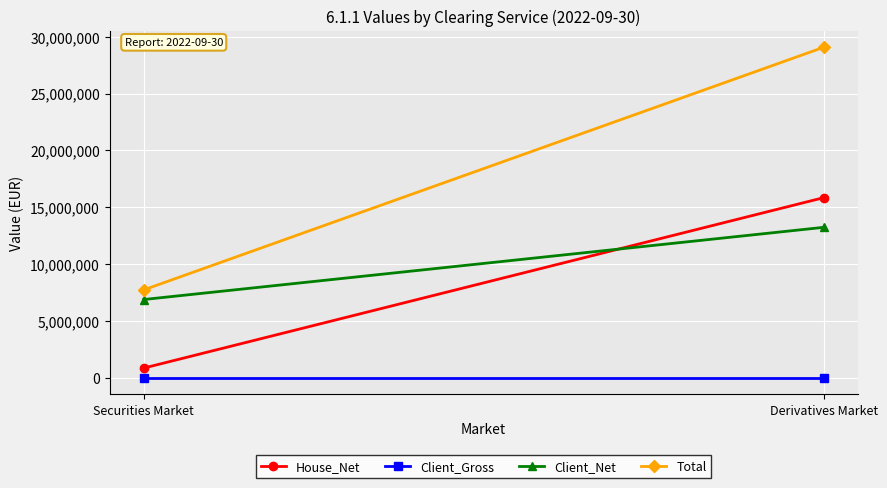

How many data points in Client_Net are less than 13228446?

1